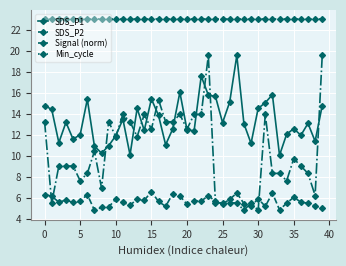

Rank the series by their average value, from lowest to highest.

SDS_P2, Signal (norm), SDS_P1, Min_cycle